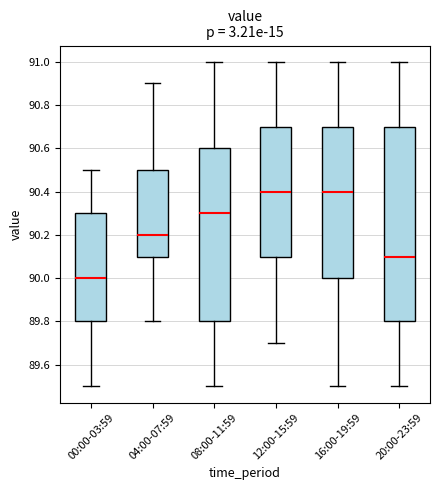

Which box is the tallest, from its lower edge to its upper edge?

20:00-23:59